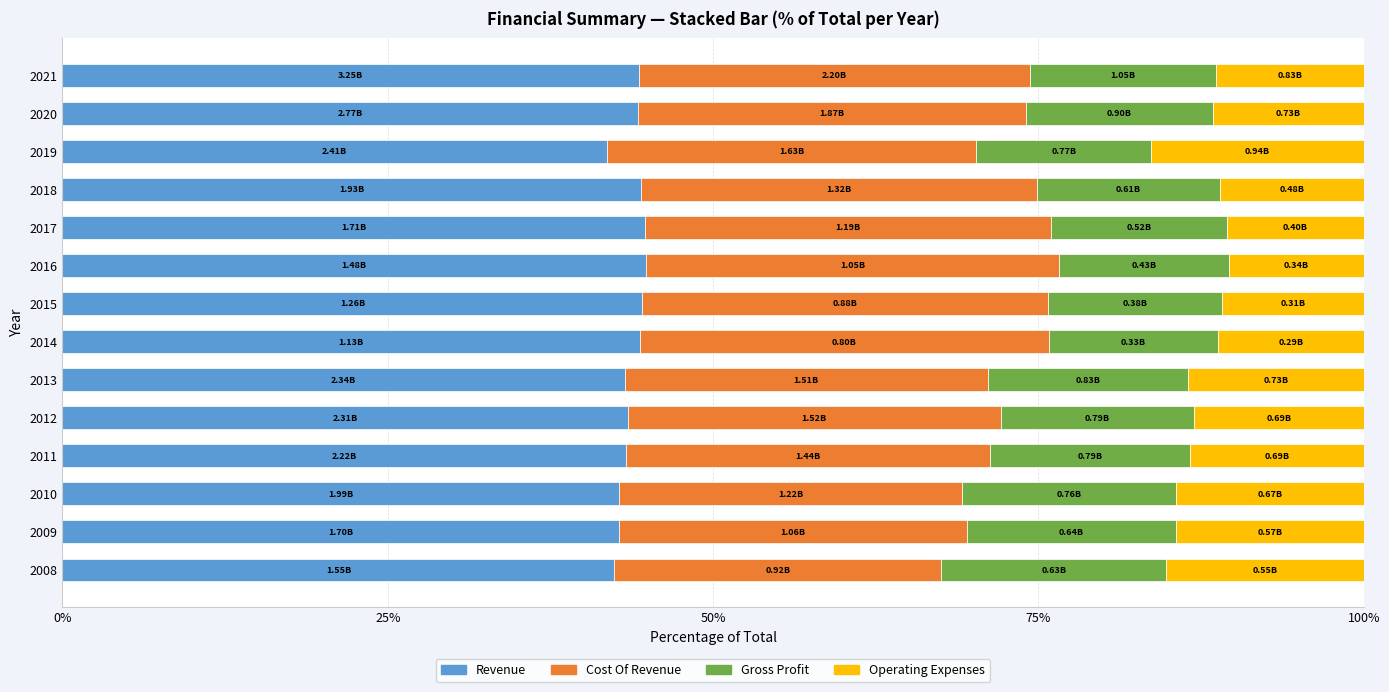

What is the sum of all Revenue values?

611.4